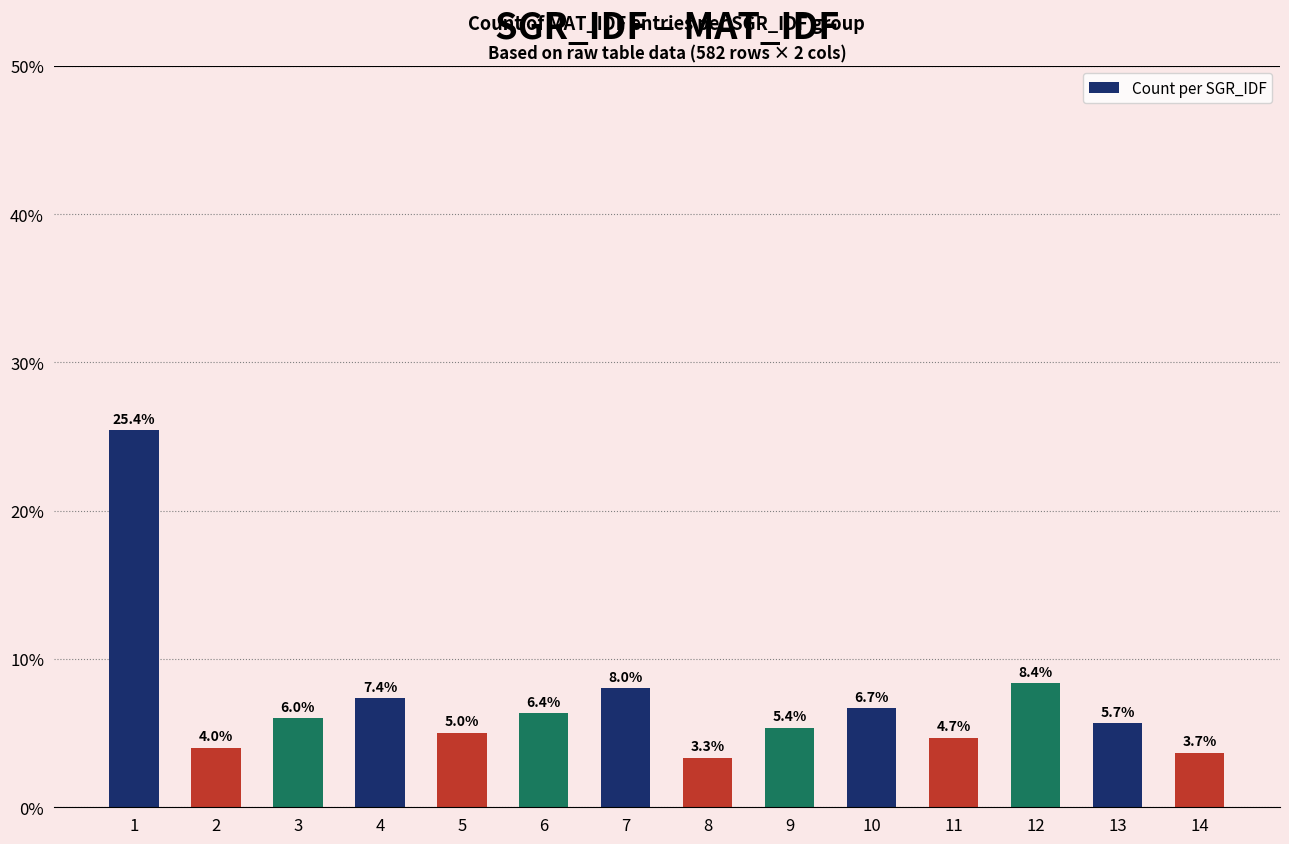

Does the chart contain any negative values?

No